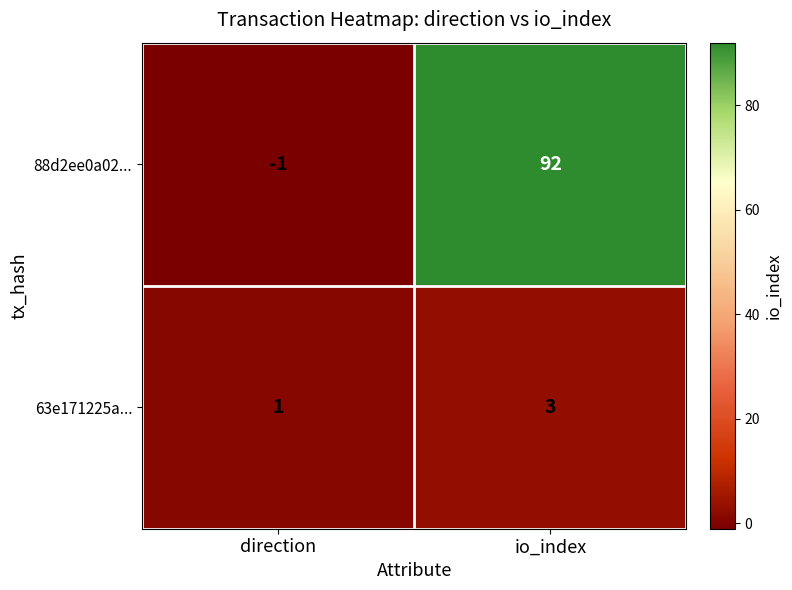

List the series in order of their overall mean, lowest first.

63e171225a..., 88d2ee0a02...